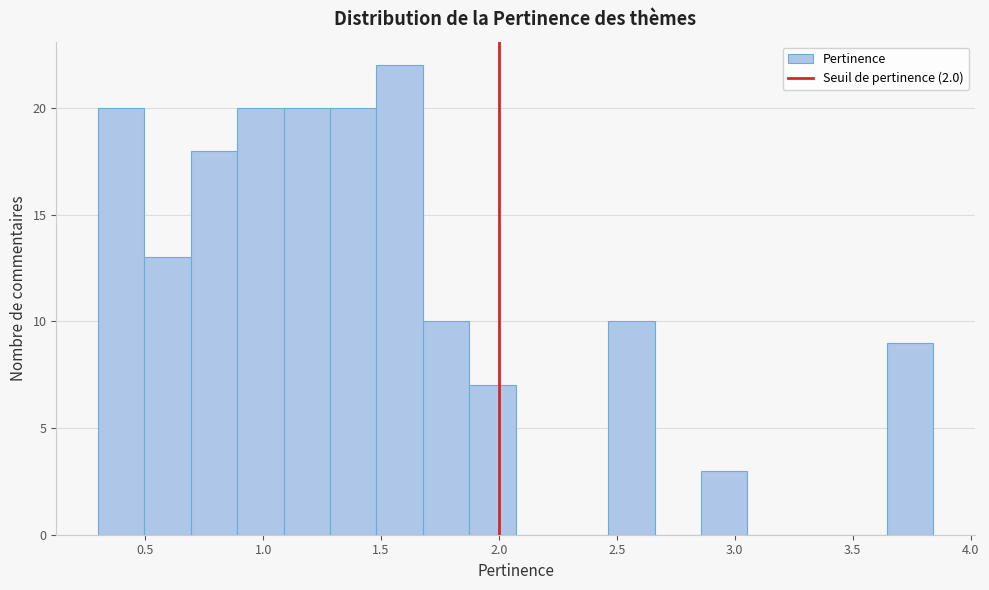

Around what value on the x-axis is the tallest bar? Give the approximate position of its centre, as read against the axis.

1.60